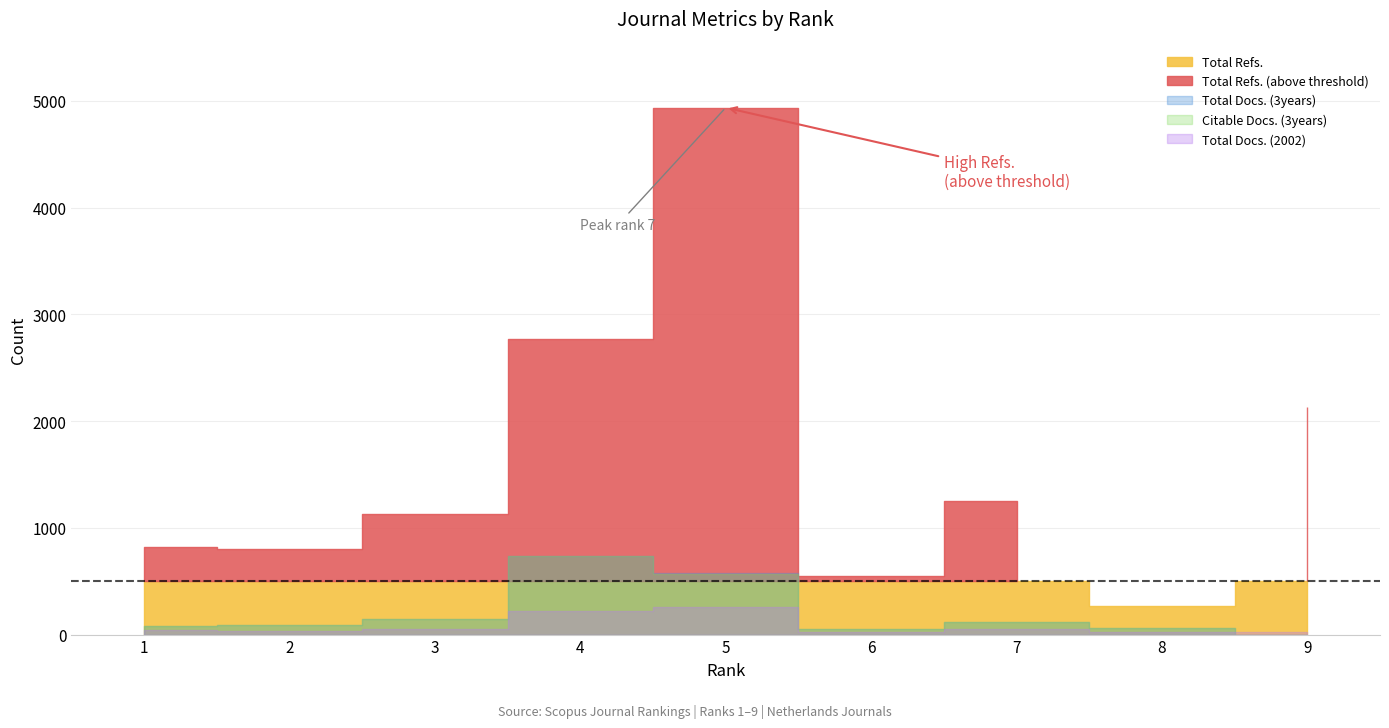

Which series has the largest range (max minus min)?

Total Refs.